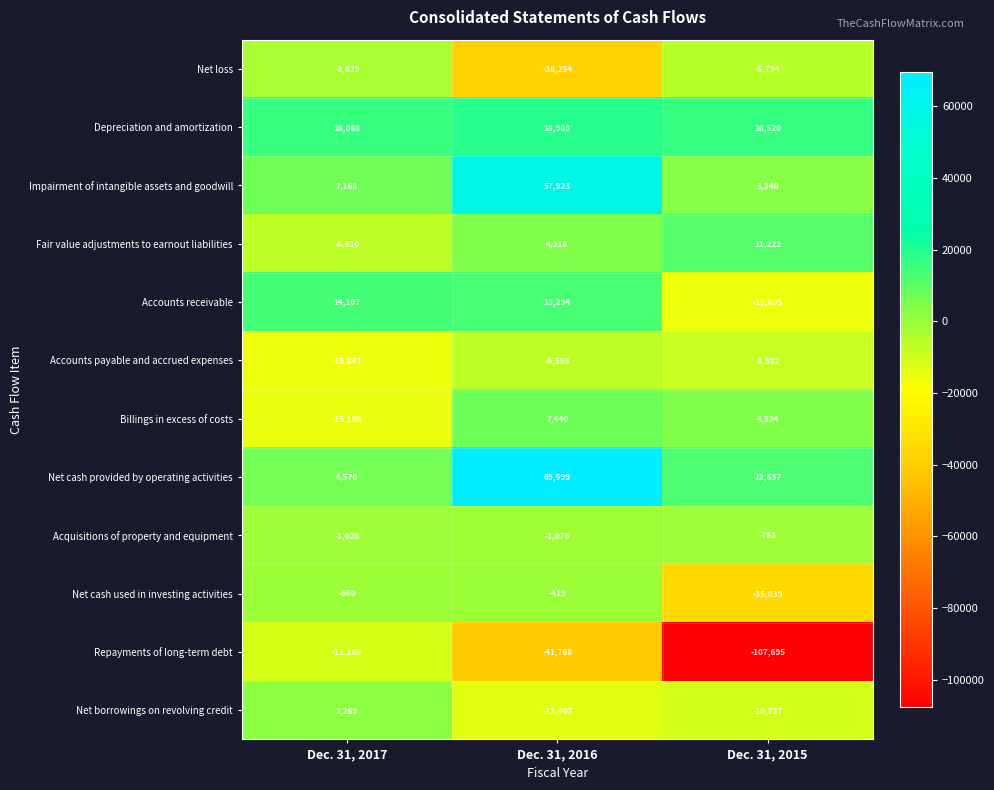

What is the total value across all series at Dec. 31, 2017?

-7326